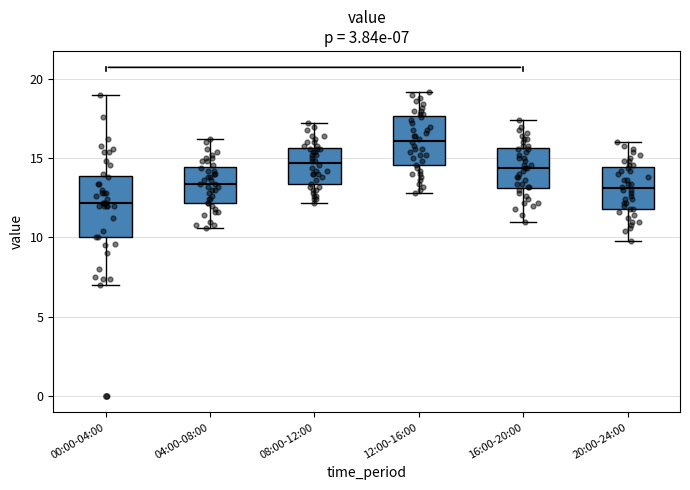

Which box is the tallest, from its lower edge to its upper edge?

00:00-04:00